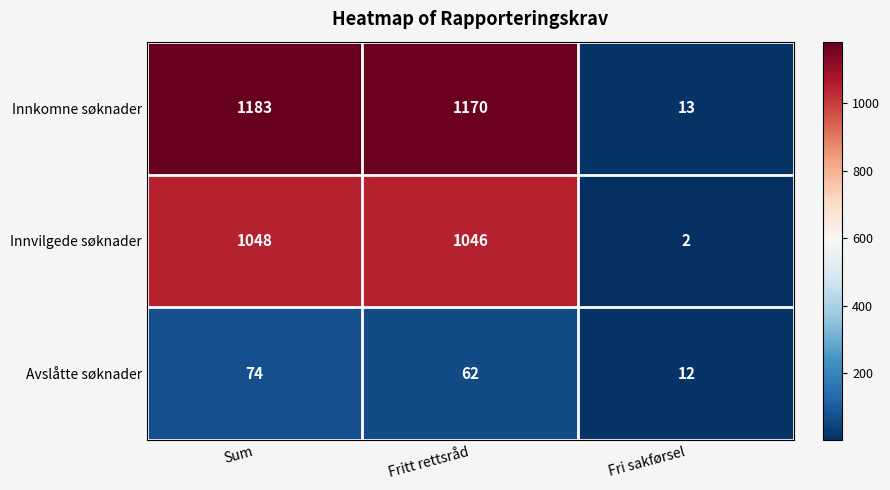

The value of Avslåtte søknader at Fritt rettsråd is 90. True or false?

False